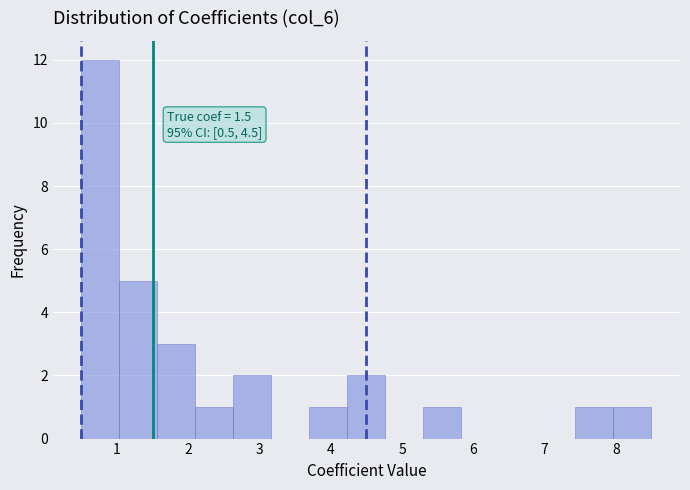

Which range on the x-axis has the tallest bar?

0.5 to 1.0